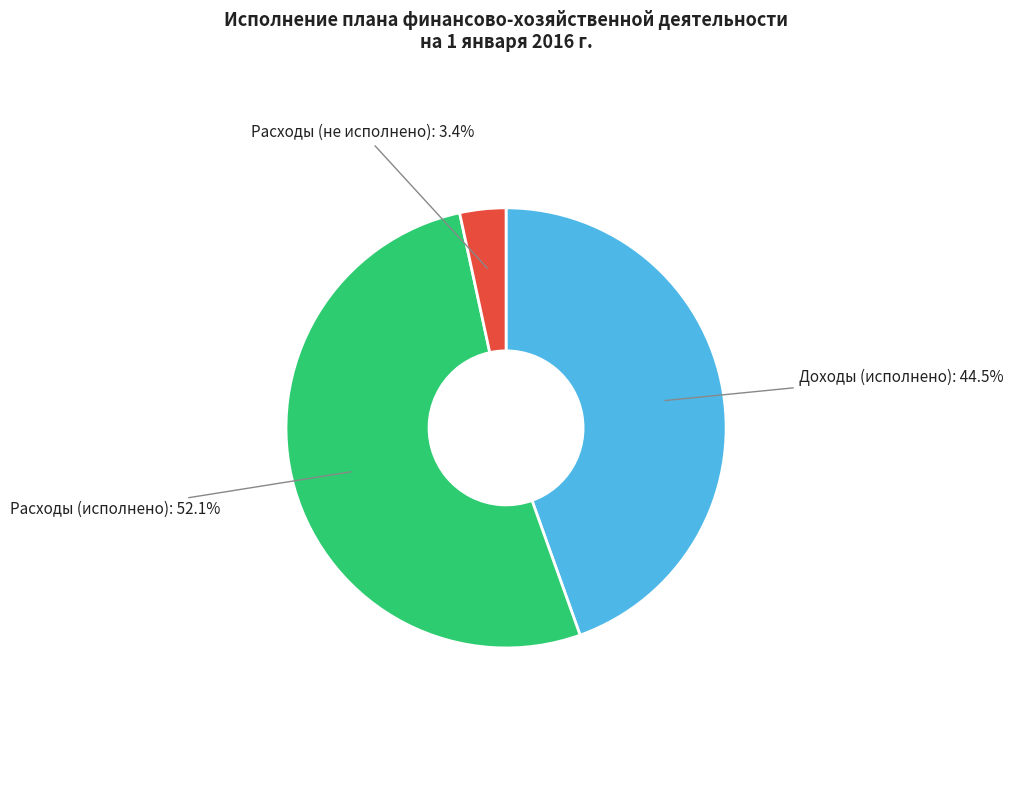

To the nearest percent, what is the difference between the largest and smallest slice percentages?

49%